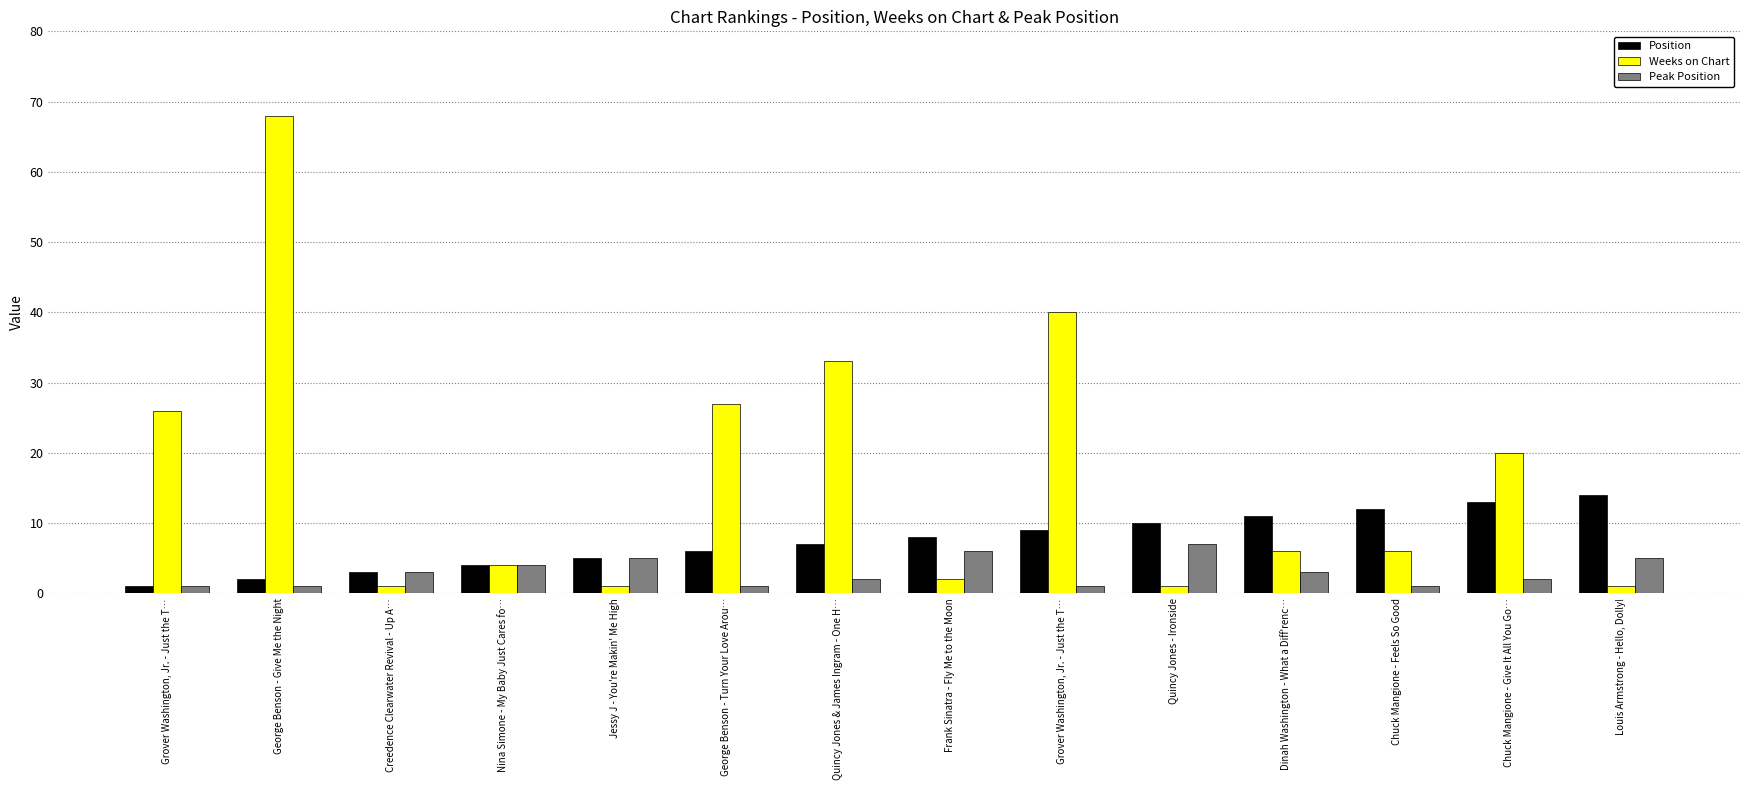

What value does the Weeks on Chart series have at Dinah Washington - What a Diff'renc…, to the nearest 5?

5